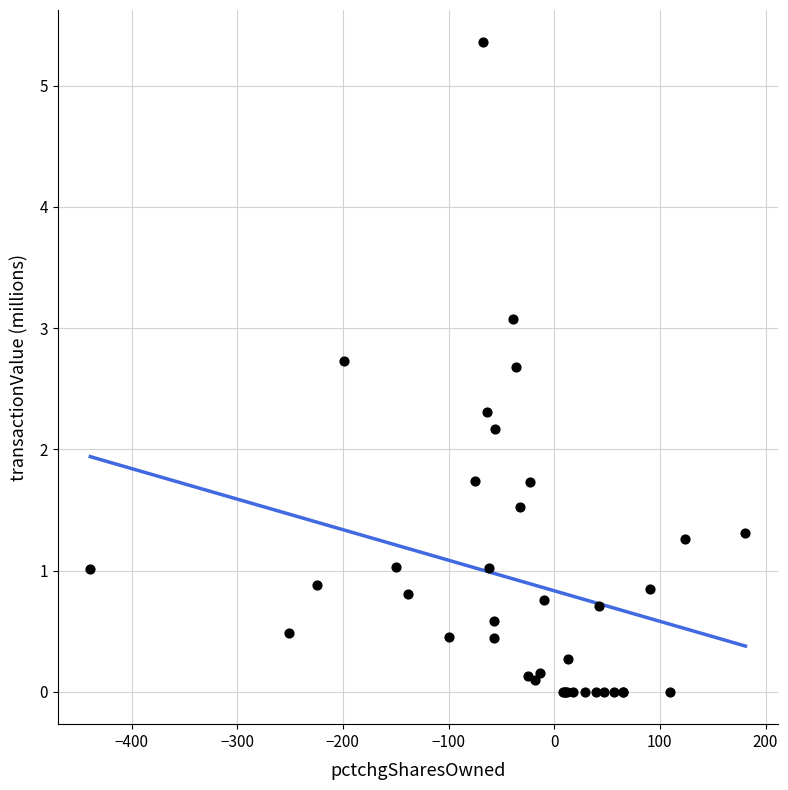

What Y value in the scatter plot is closest to 2?

2.2